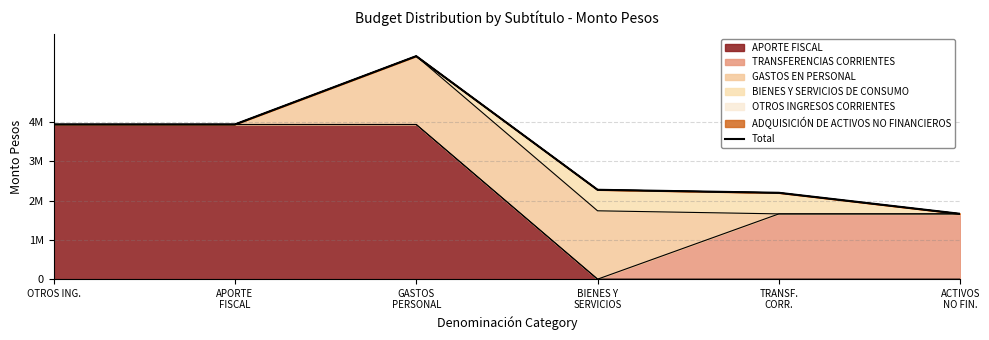

The value at TRANSF.
CORR. is 2201250. True or false?

True